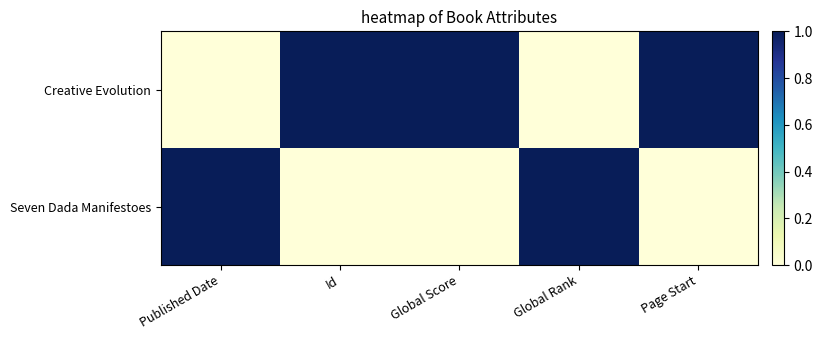

Which has a higher value, Id or Page Start?

Id